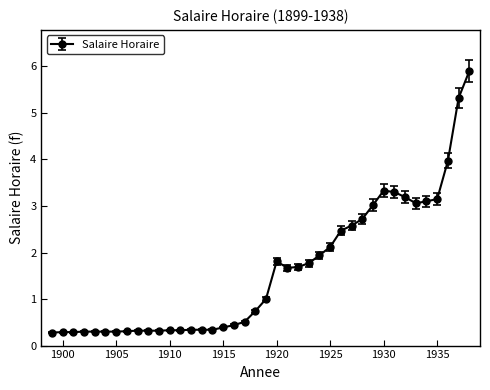

What is the value of the 23rd point from the left?

1.7